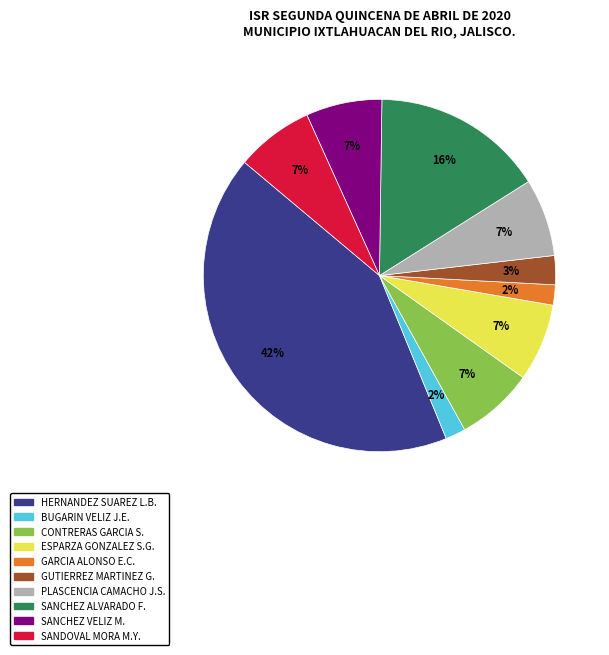

To the nearest percent, what is the average slice percentage?

10%